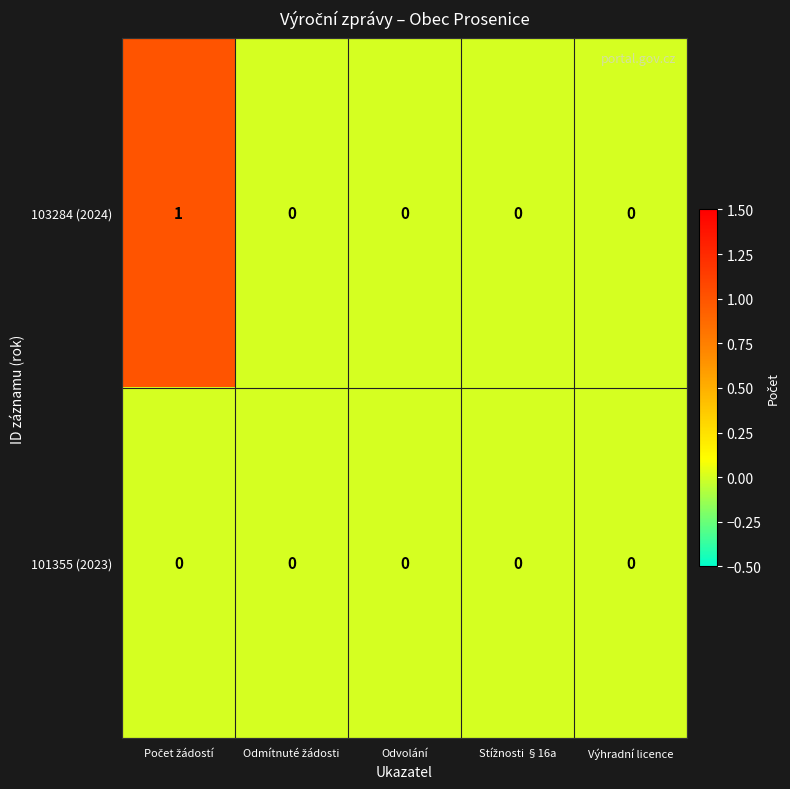

Rank the series by their average value, from highest to lowest.

103284 (2024), 101355 (2023)